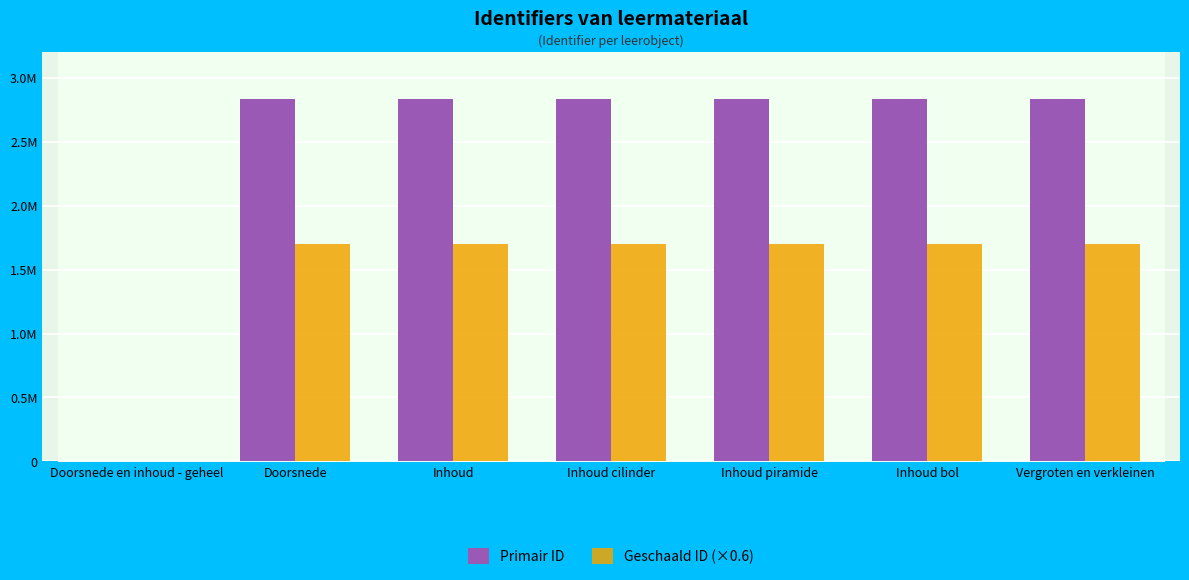

What is the sum of all Primair ID values?

16989575.0